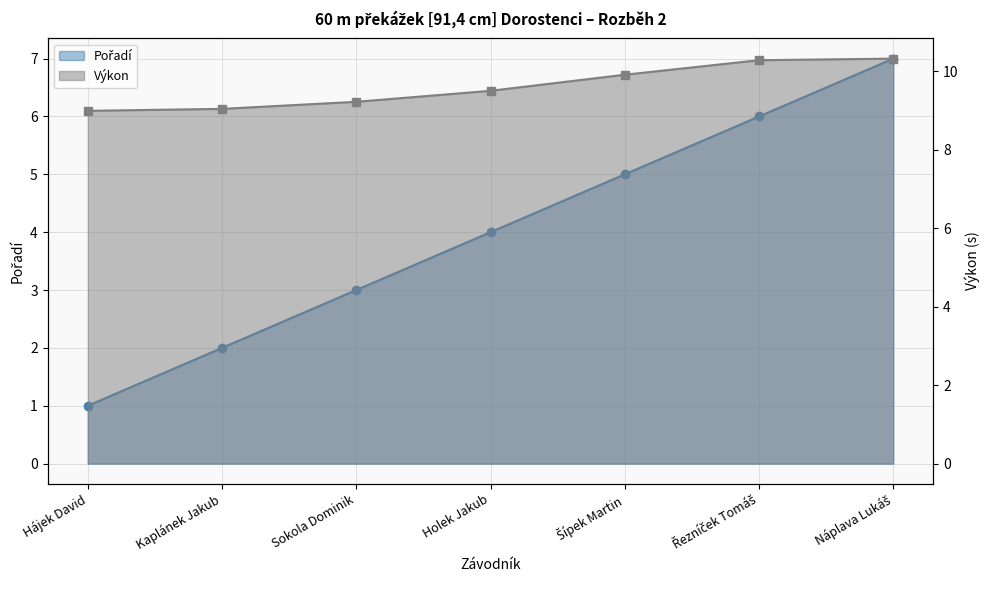

How many data points in Pořadí are less than 4?

3